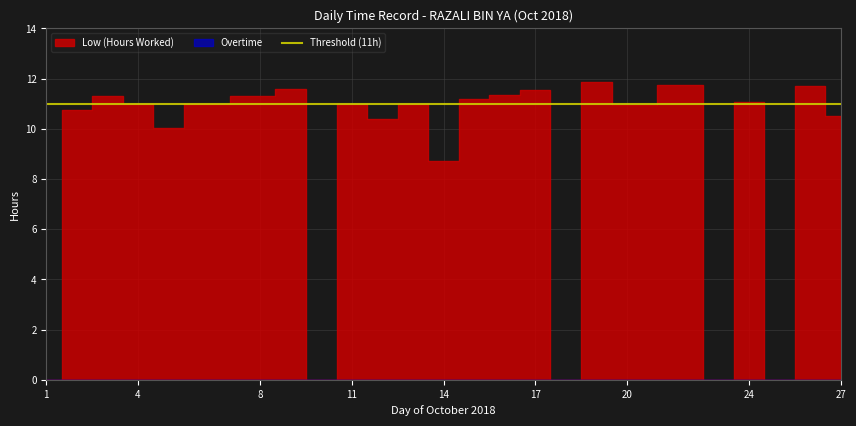

What are all the series names shown in the legend?

Low (Hours Worked), Overtime, Threshold